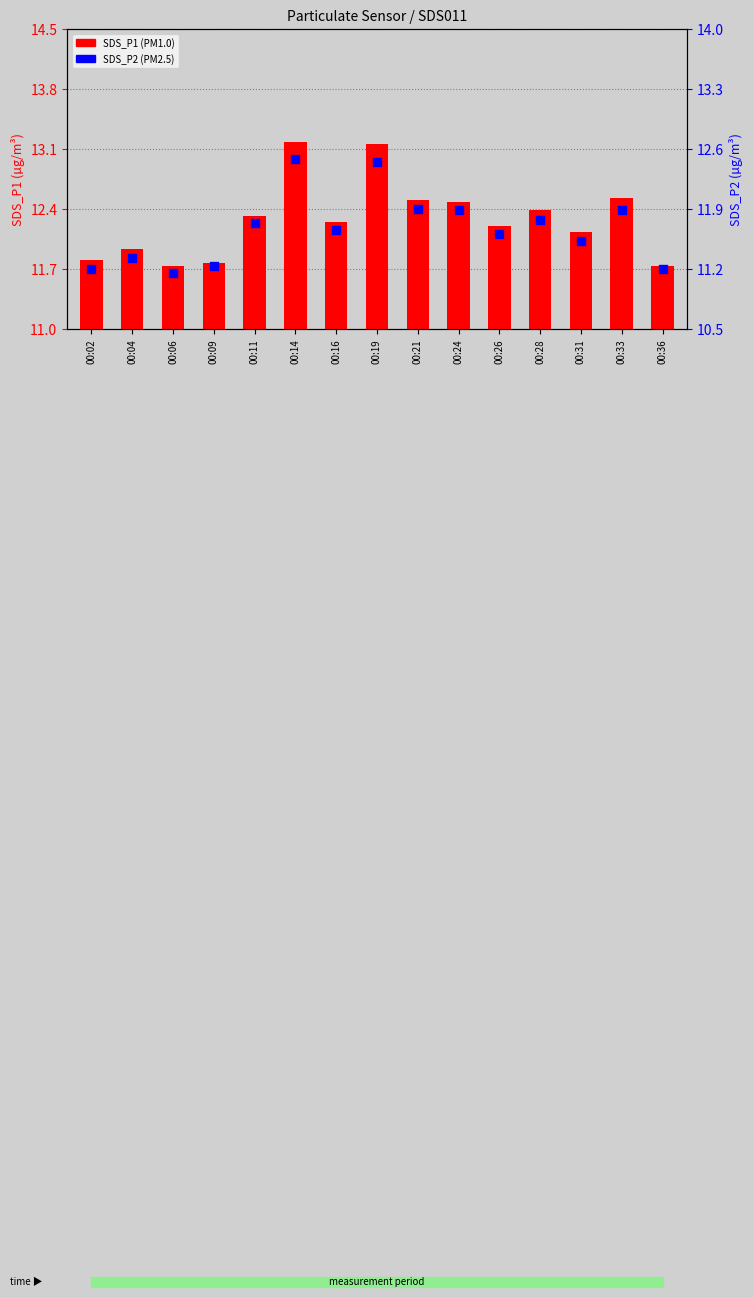

What is the total value across all series at 00:06?

22.9